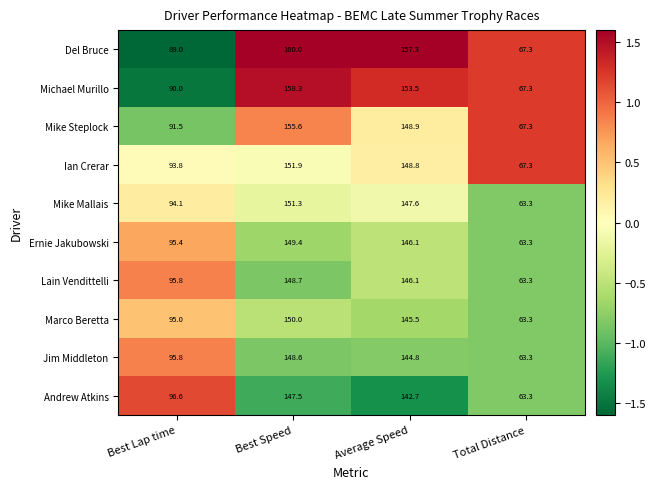

What is the spread (max minus min) of values at Best Lap time?

7.6